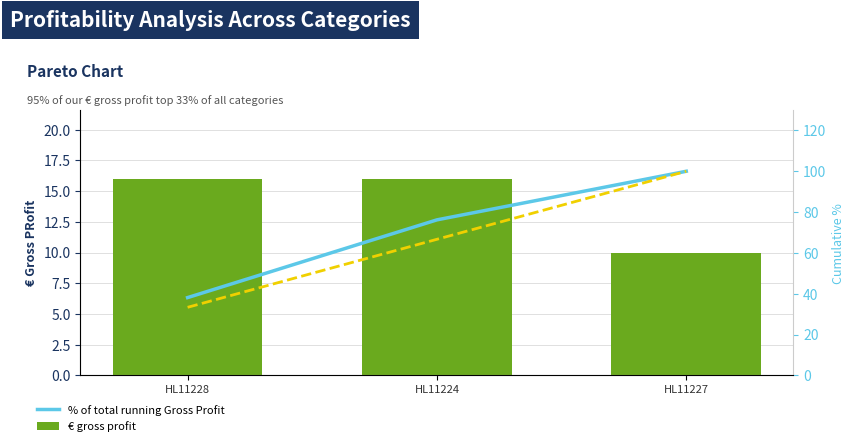

Read the house id cumulative % value at HL11228.

33.3